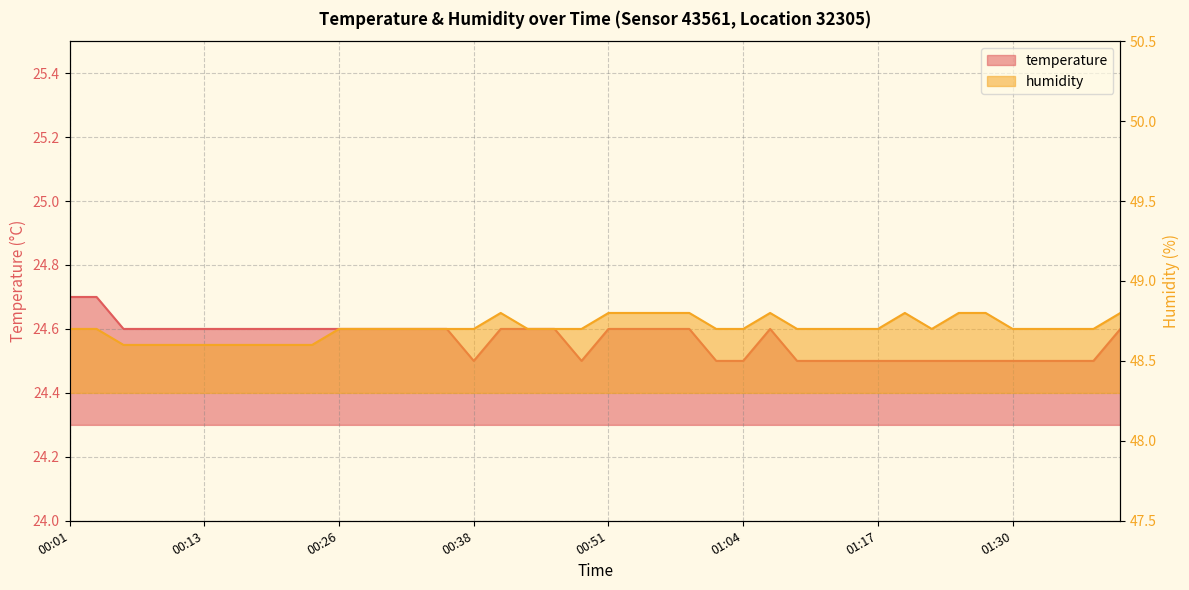

Which category has the highest value across all series?

00:41